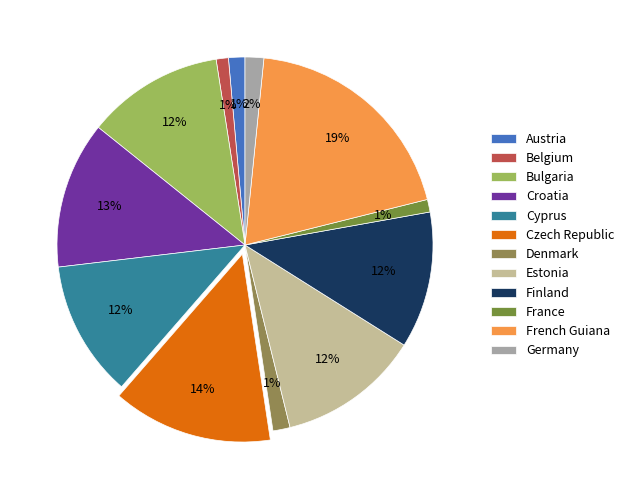

How many slices are in this pie chart?

12